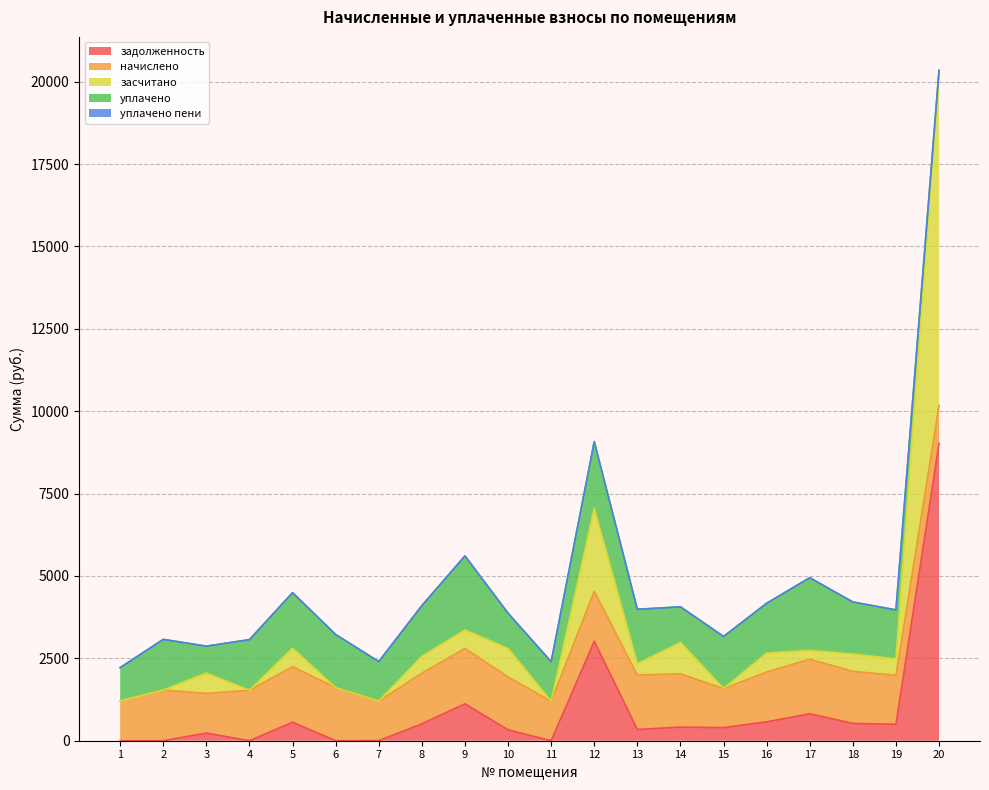

The засчитано series shows 4704.5 at 1. True or false?

False